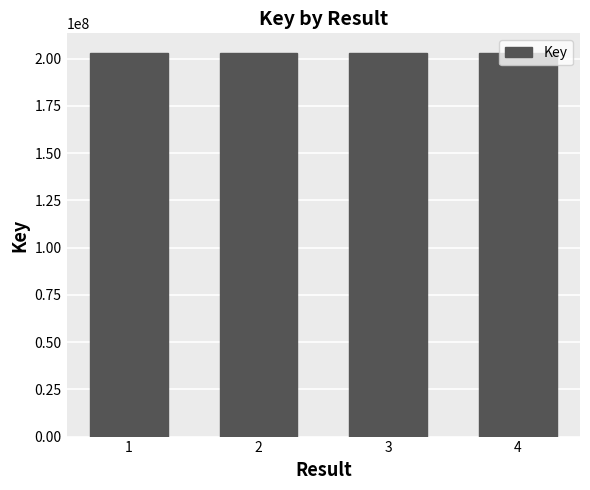

What is the sum of the values at 4 and 1?

406553451